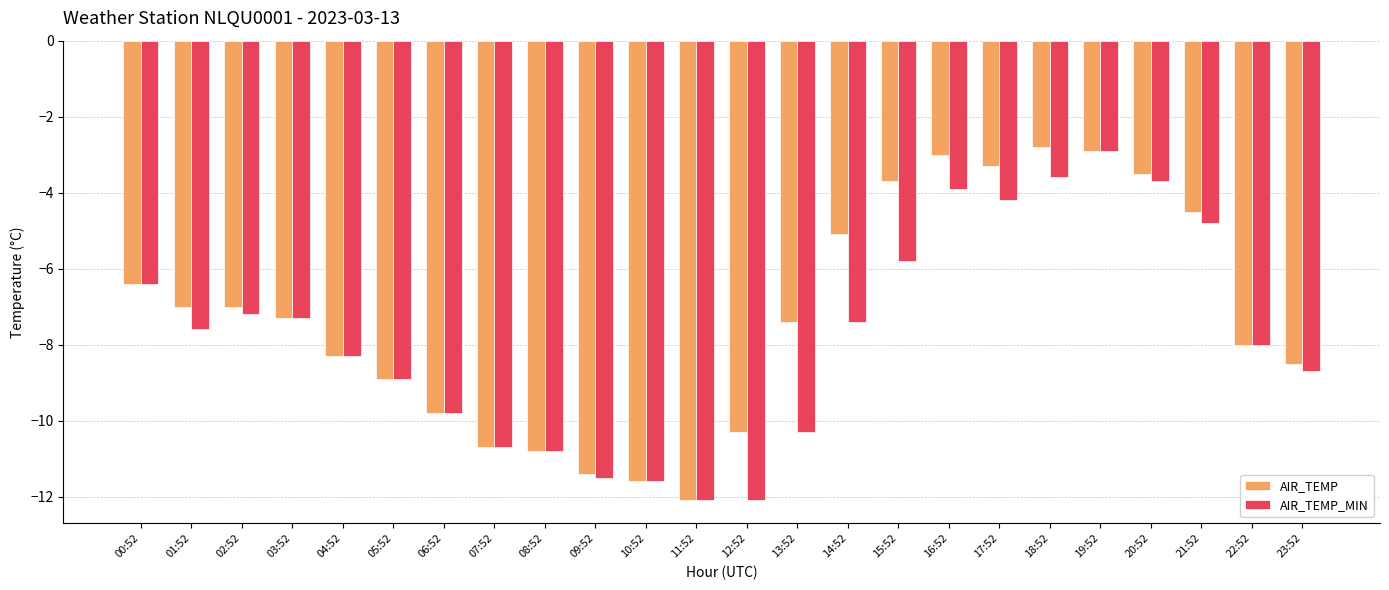

Is the value of AIR_TEMP_MIN at 21:52 greater than the value of AIR_TEMP at 20:52?

No